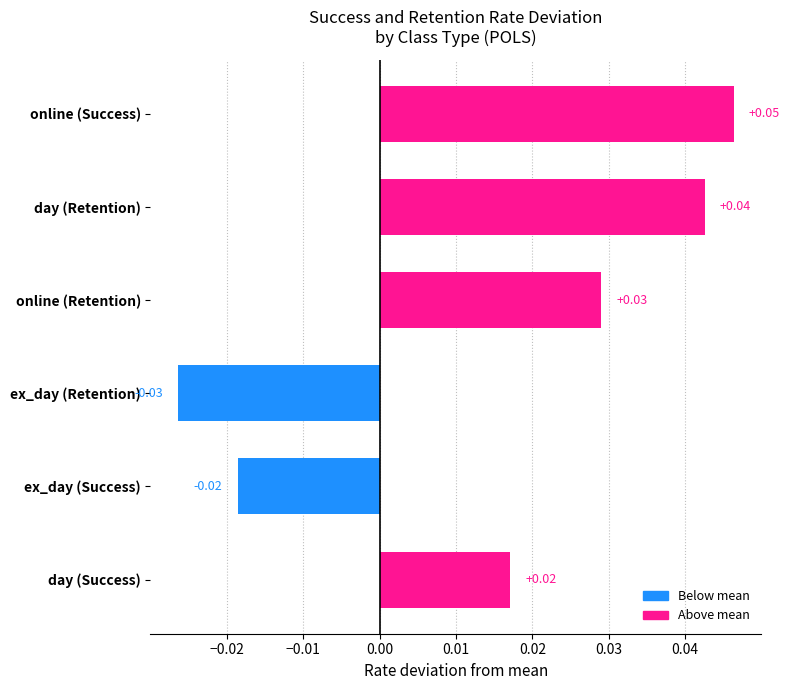

Between day (Retention) and ex_day (Retention), which is larger?

day (Retention)